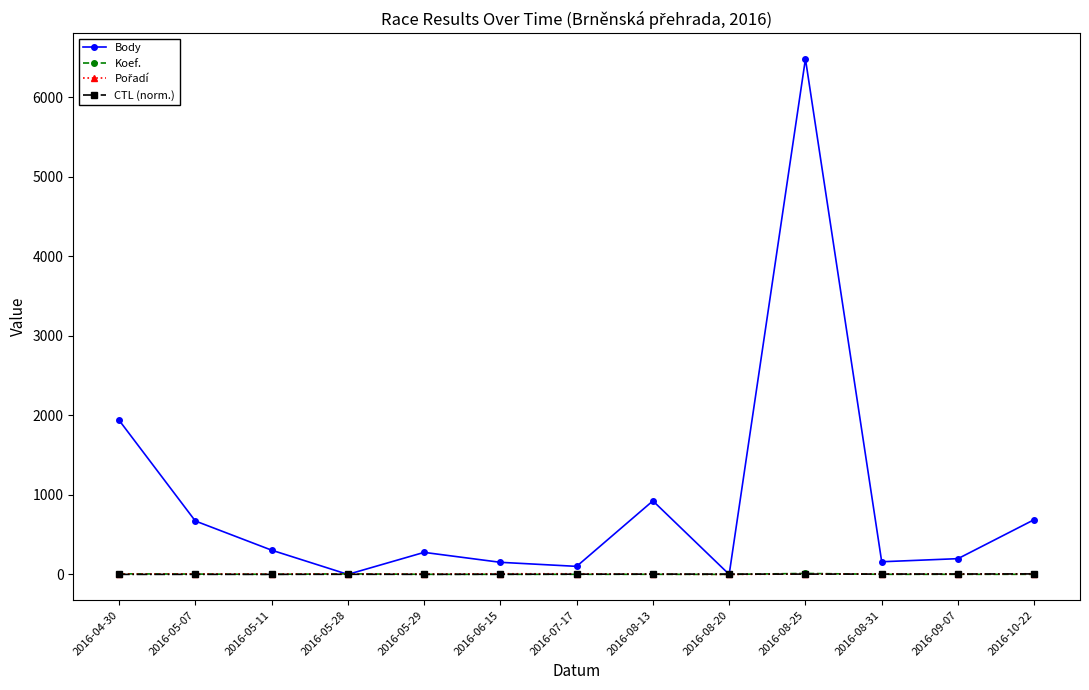

What is the spread (max minus min) of values at 2016-05-11?

304.5